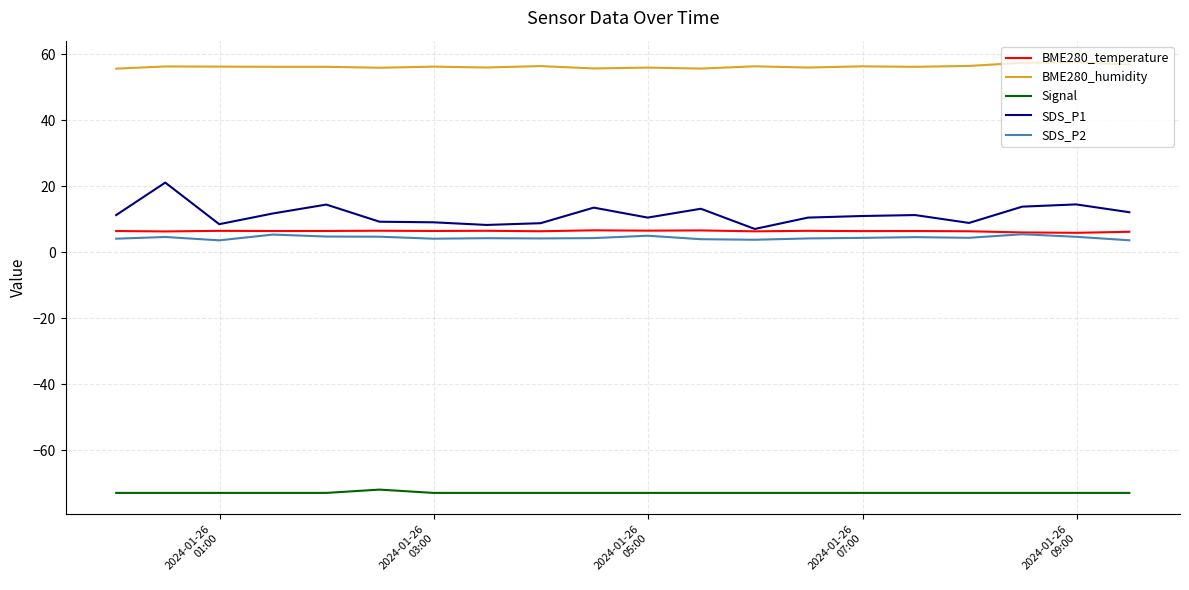

Which series has the widest spread of values?

SDS_P1